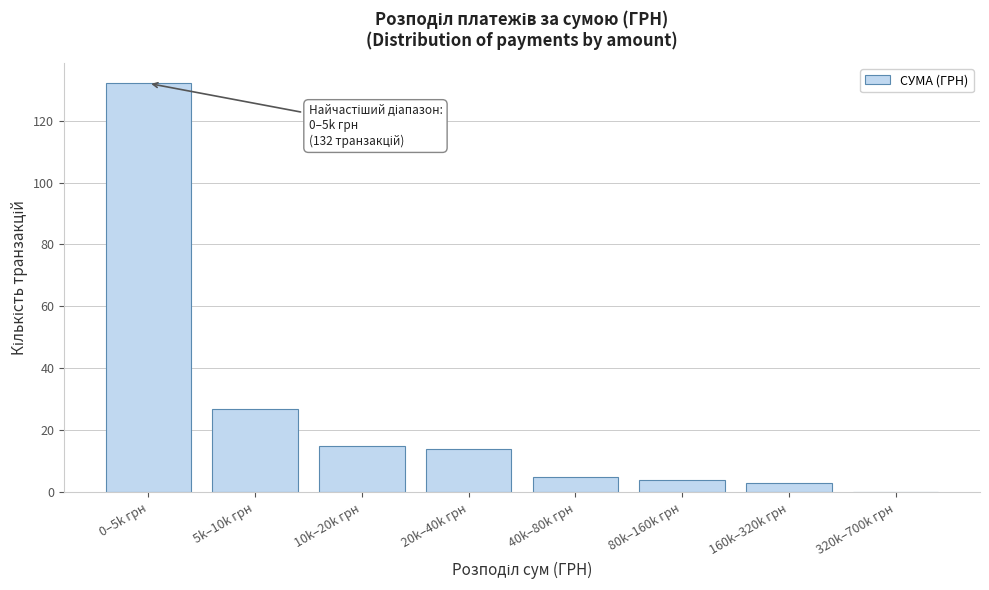

Reading left to right, list all the values displayed in this chart.

0–5k грн=132	5k–10k грн=27	10k–20k грн=15	20k–40k грн=14	40k–80k грн=5	80k–160k грн=4	160k–320k грн=3	320k–700k грн=0